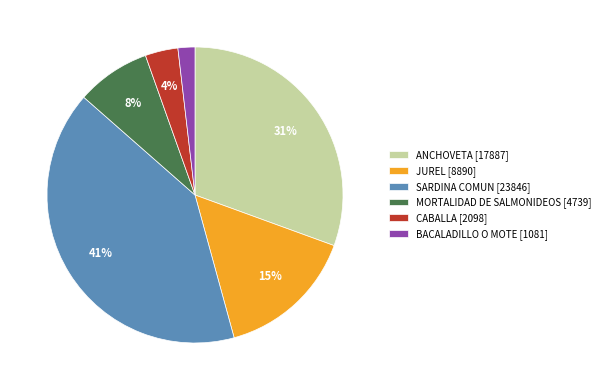

How many segments does this pie chart have?

6